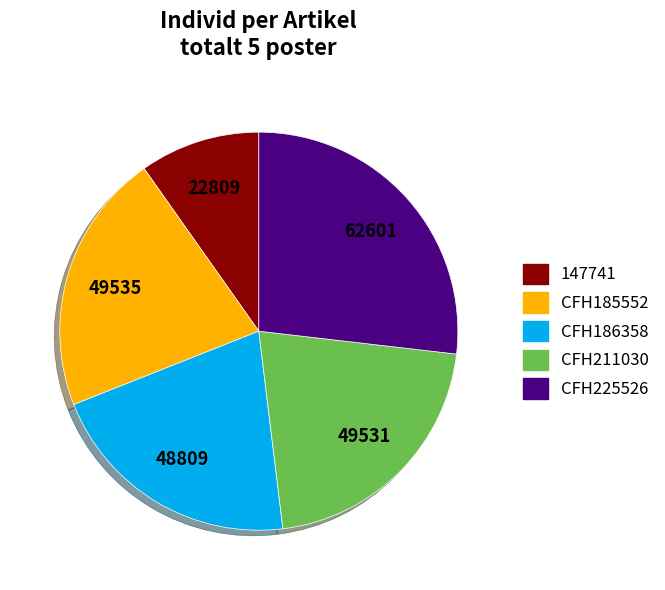

True or false: 147741 accounts for 1% of the total.

False